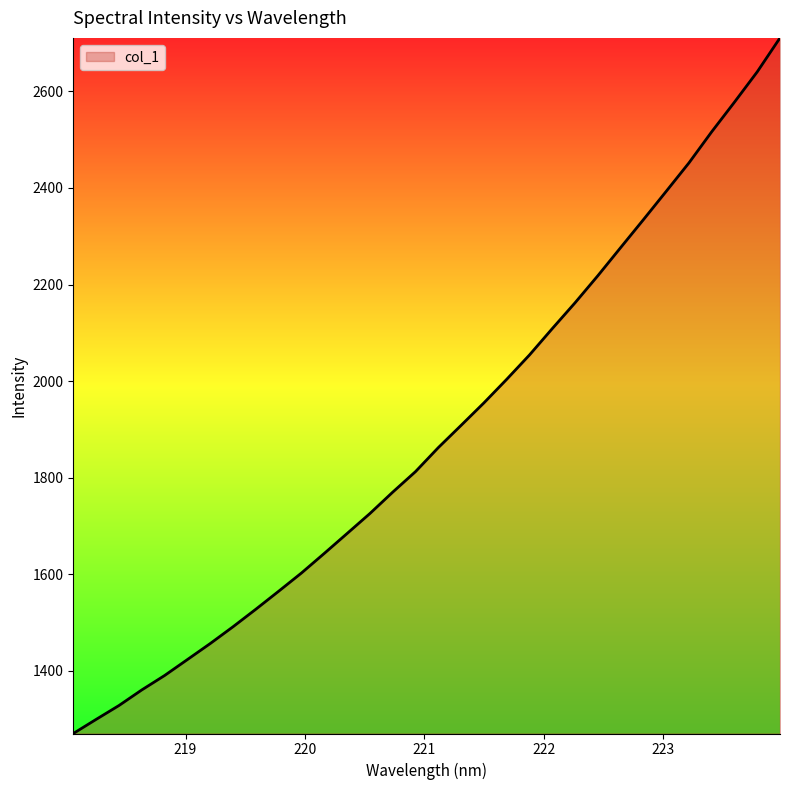

What is the maximum value shown in the chart?

2710.8